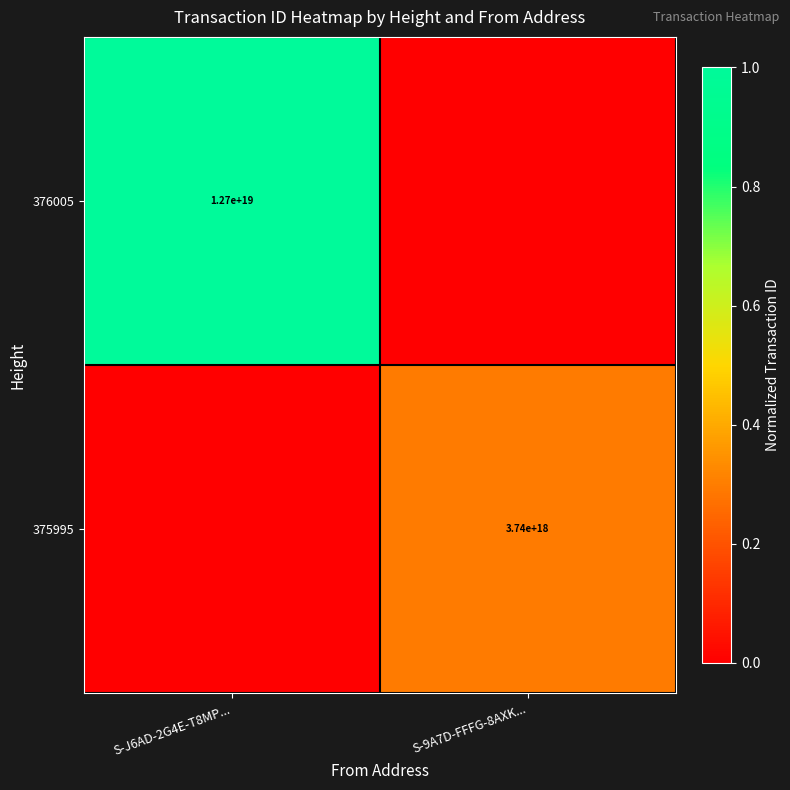

The value of 376005 at S-J6AD-2G4E-T8MP... is 12700000000000000000. True or false?

True